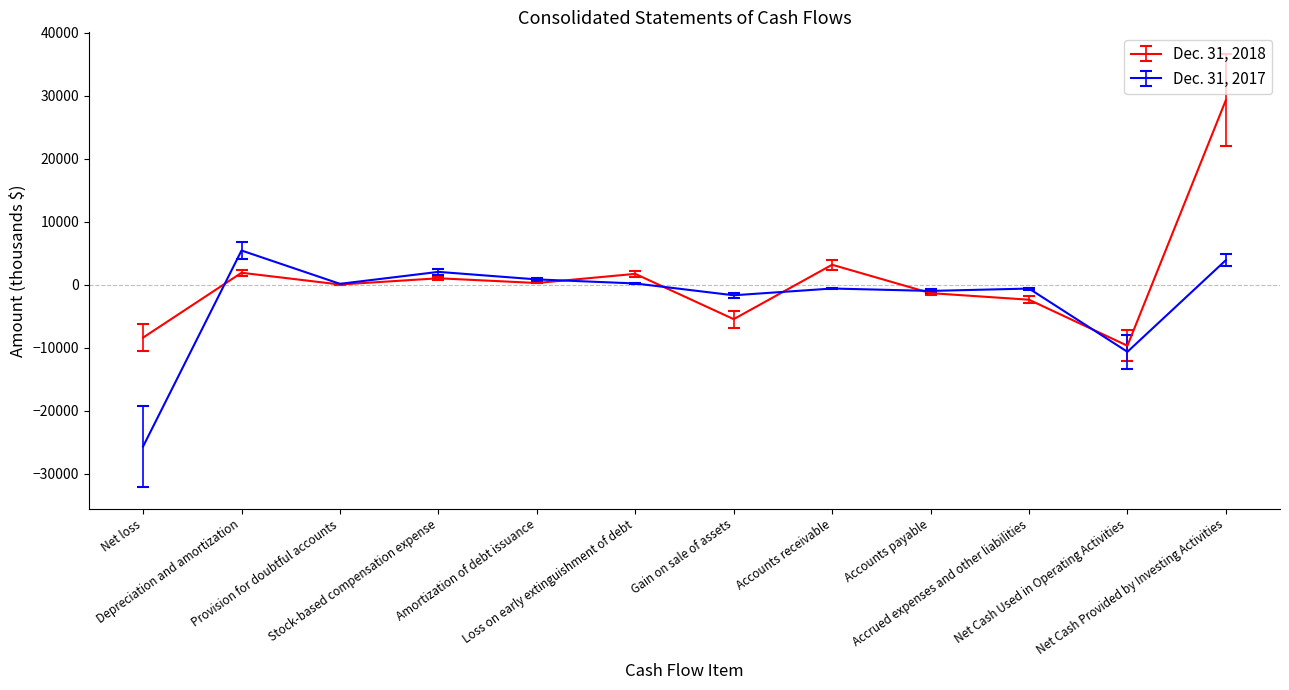

Does the chart display data point markers on the line(s)?

No